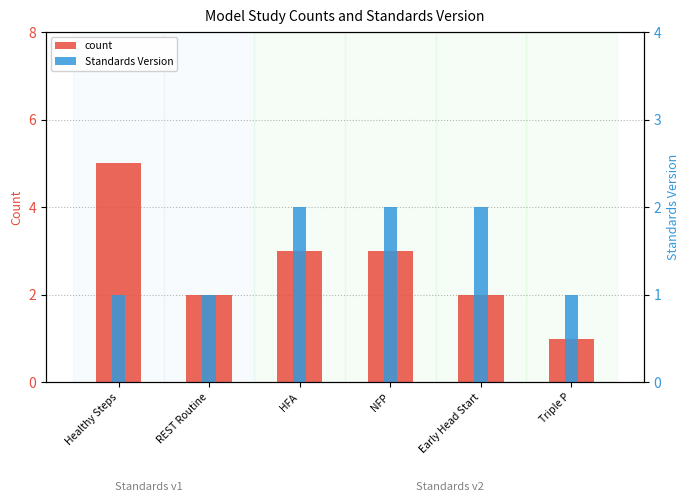

At which label is Standards Version closest to 1?

Healthy Steps